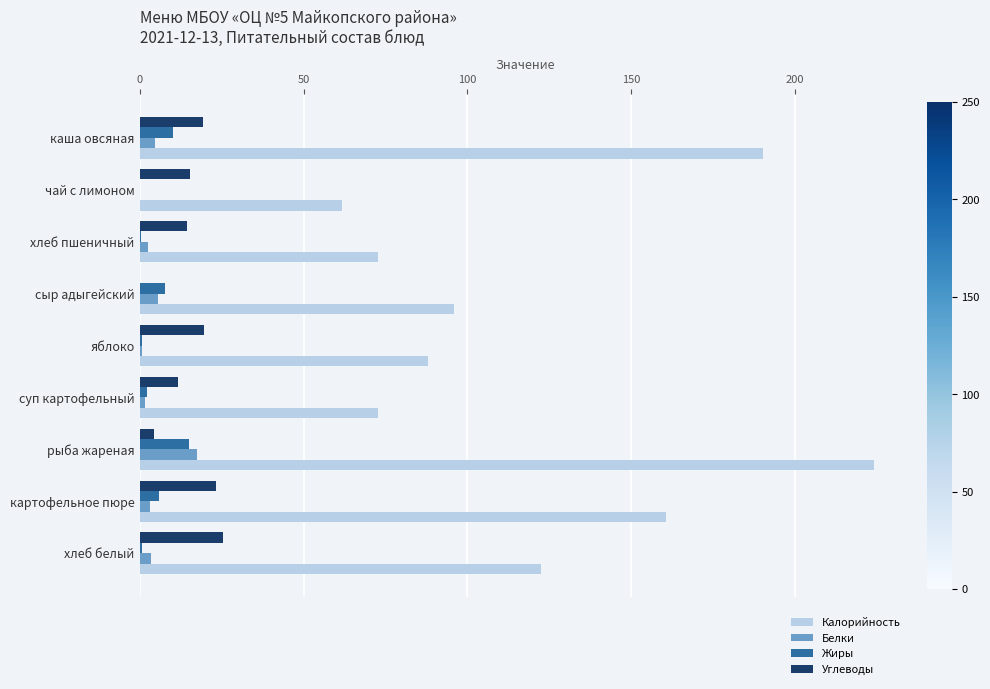

Which series has the widest spread of values?

Калорийность